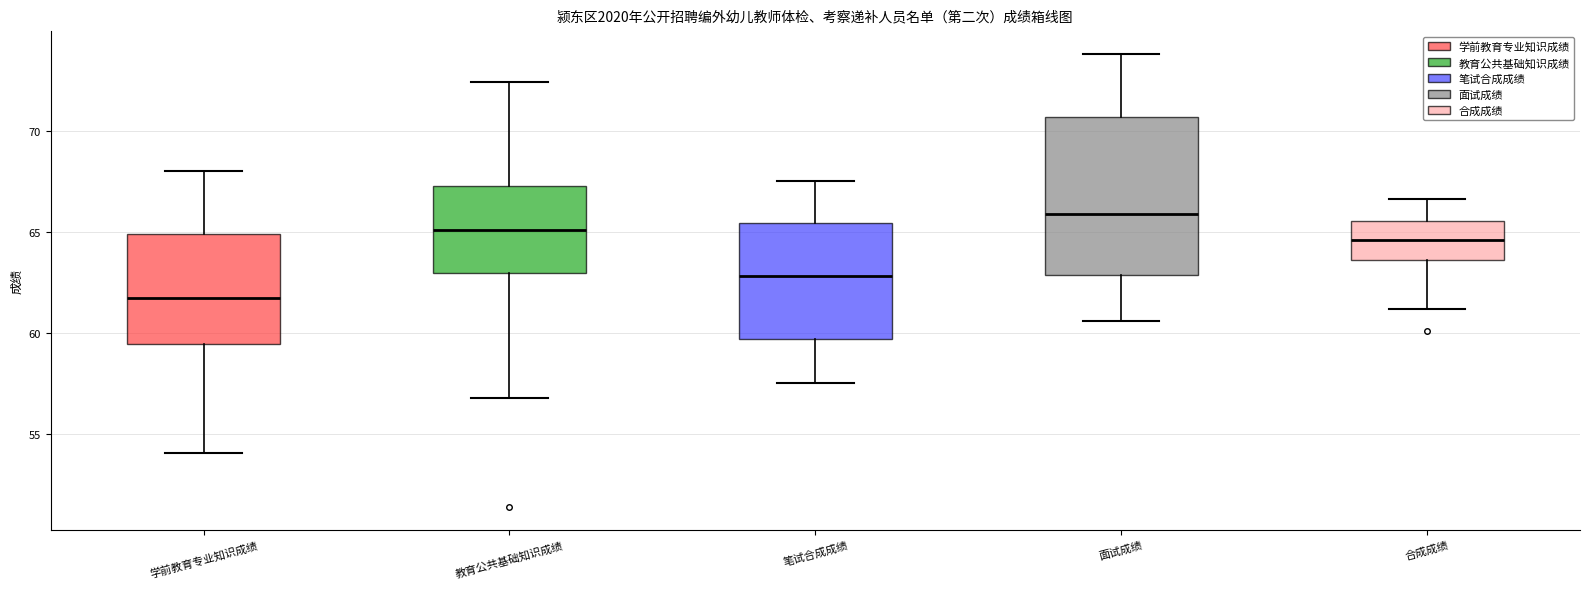

Reading left to right, transcribe this box plot: for each box, give where its median line is, the range the box spans, and where its two whiskers end, as read against the y-axis. The values are not printed on the chart, so give them approximately, as read against the axis.

学前教育专业知识成绩: median 62.0, box 59.5 to 65.0, whiskers 54.0 to 68.0
教育公共基础知识成绩: median 65.0, box 63.0 to 67.5, whiskers 57.0 to 72.5
笔试合成成绩: median 63.0, box 59.5 to 65.5, whiskers 57.5 to 67.5
面试成绩: median 66.0, box 63.0 to 70.5, whiskers 60.5 to 74.0
合成成绩: median 64.5, box 63.5 to 65.5, whiskers 61.0 to 66.5